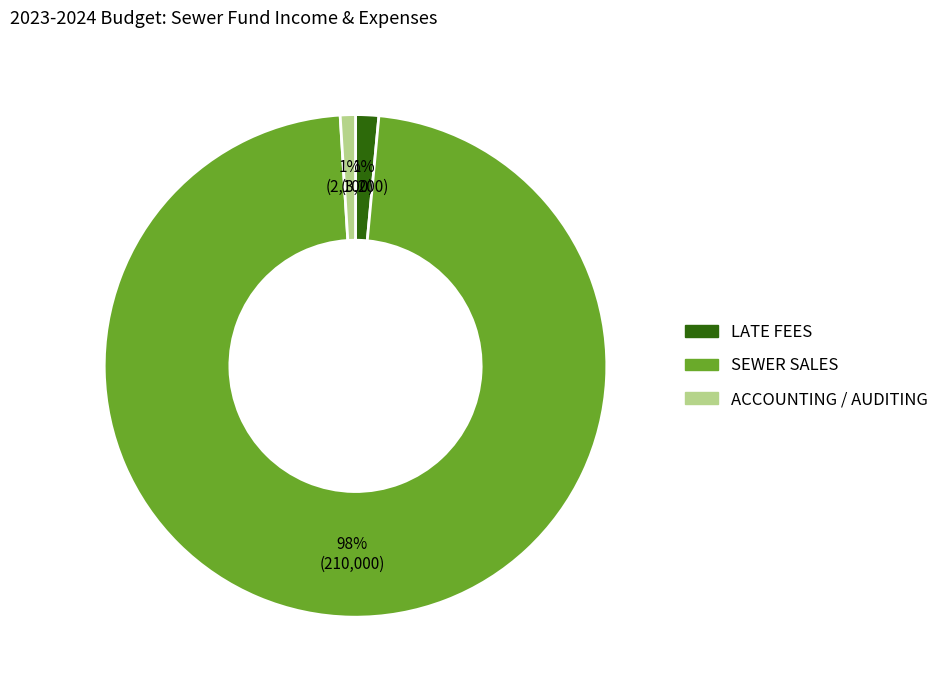

True or false: LATE FEES accounts for 16% of the total.

False